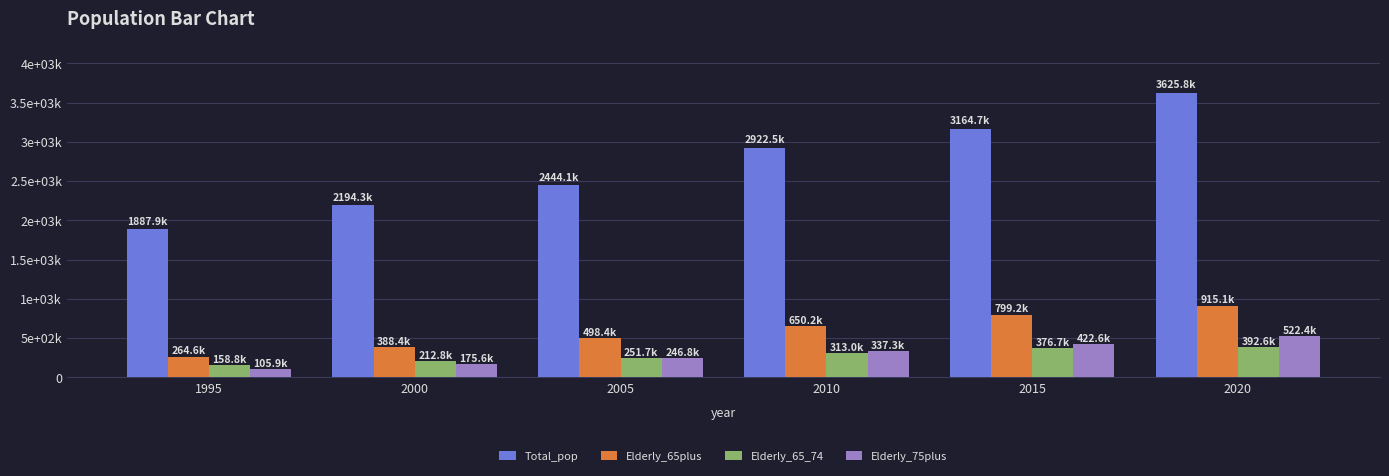

Reading left to right, list all the values displayed in this chart.

Total_pop: 1995=1887862	2000=2194342	2005=2444145	2010=2922488	2015=3164675	2020=3625810
Elderly_65plus: 1995=264636	2000=388396	2005=498443	2010=650238	2015=799240	2020=915084
Elderly_65_74: 1995=158759	2000=212829	2005=251686	2010=312960	2015=376690	2020=392642
Elderly_75plus: 1995=105877	2000=175567	2005=246757	2010=337278	2015=422550	2020=522442